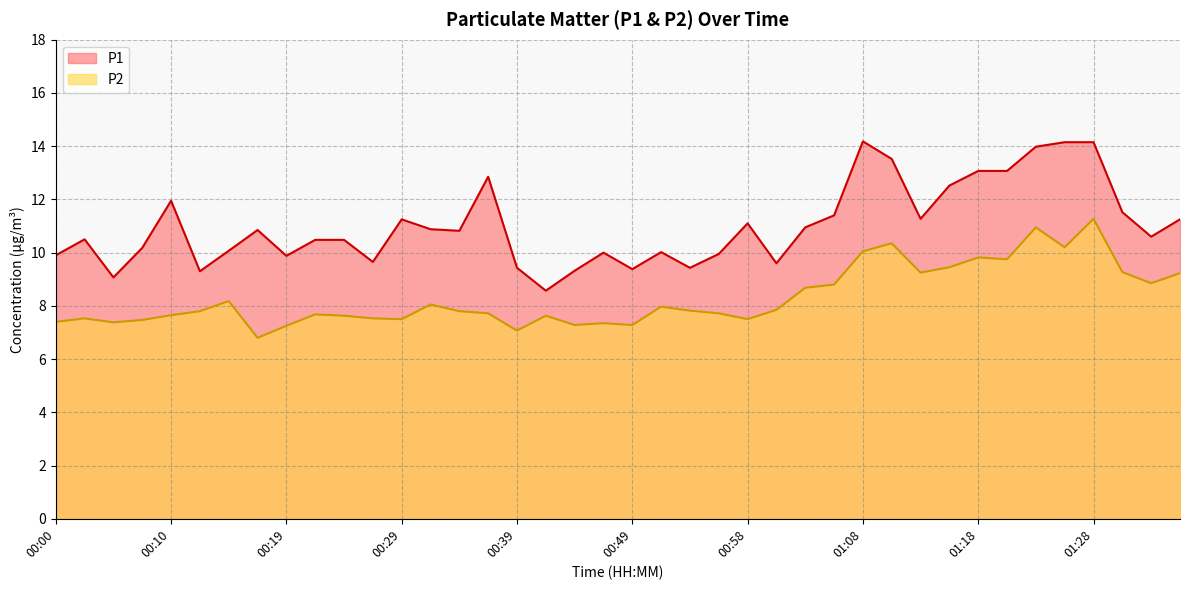

How many interior local valleys does the P1 series have?

11